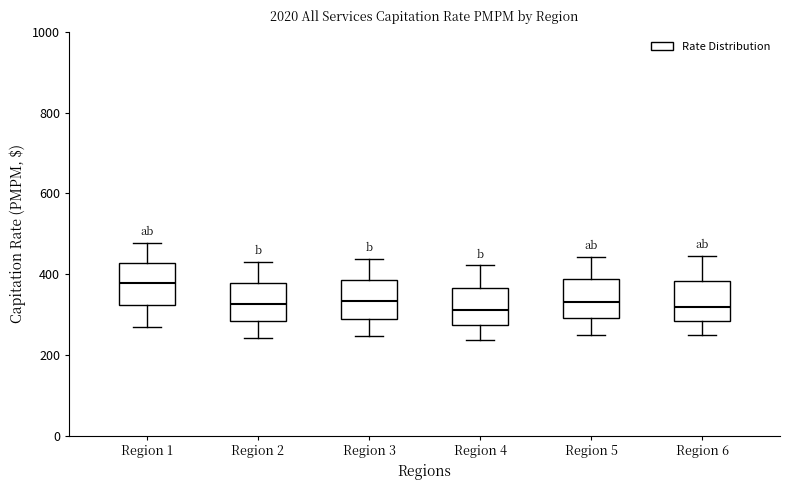

Reading left to right, read every box against the y-axis: the position of its median line, the range the box covers, and the ends of its whiskers. The values are not printed on the chart, so give them approximately, as read against the axis.

Region 1: median 380, box 320 to 420, whiskers 260 to 480
Region 2: median 320, box 280 to 380, whiskers 240 to 440
Region 3: median 340, box 280 to 380, whiskers 240 to 440
Region 4: median 320, box 280 to 360, whiskers 240 to 420
Region 5: median 340, box 300 to 380, whiskers 240 to 440
Region 6: median 320, box 280 to 380, whiskers 260 to 440